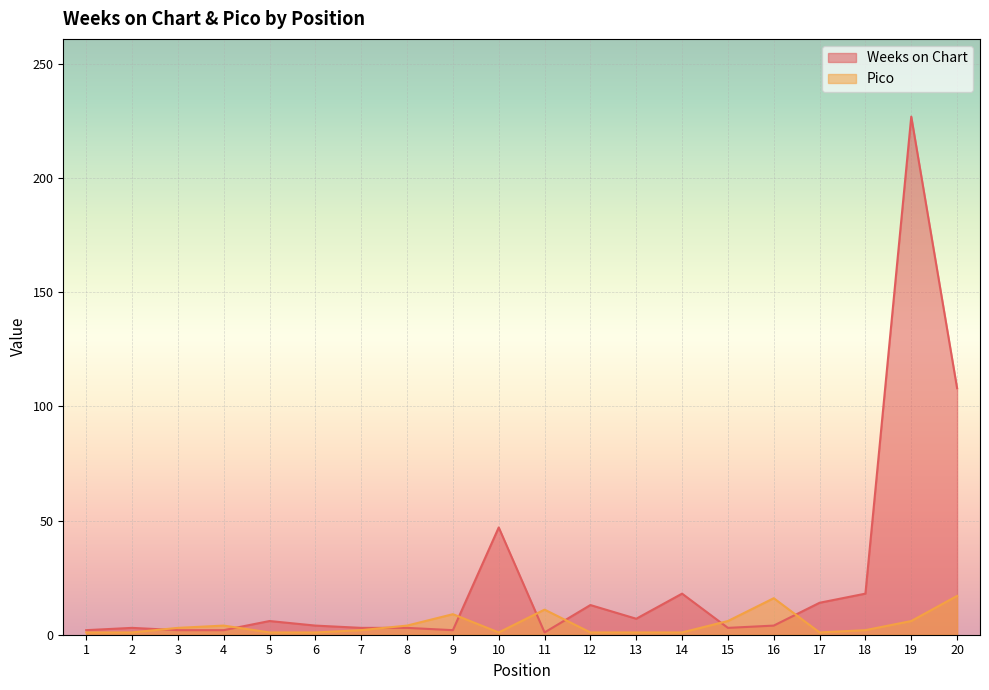

Is it true that Weeks on Chart equals 363 at 19?

False